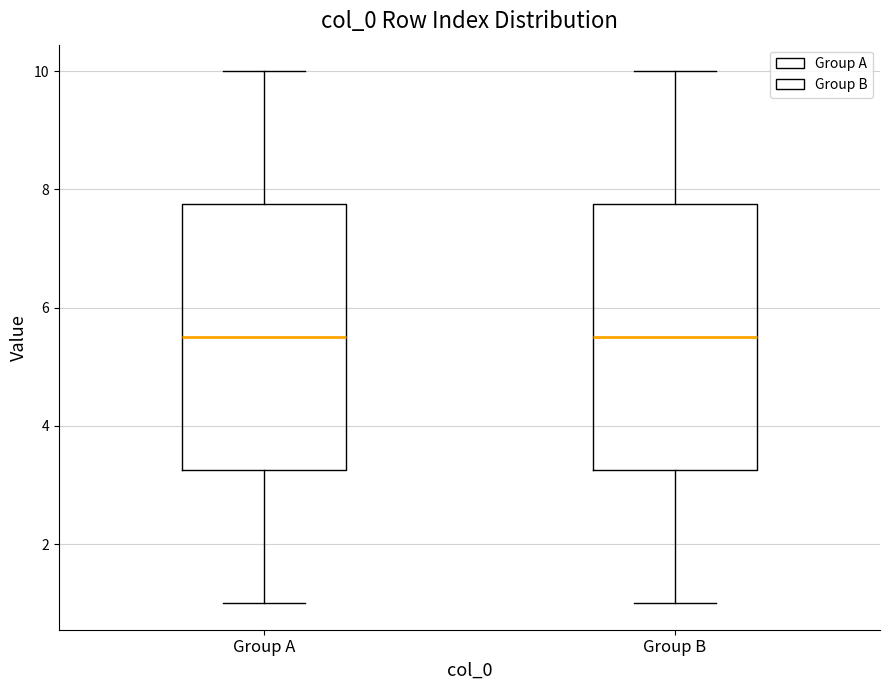

Where does the median line of the box for Group A sit on the y-axis? The values are not printed on the chart, so give them approximately, as read against the axis.

5.6